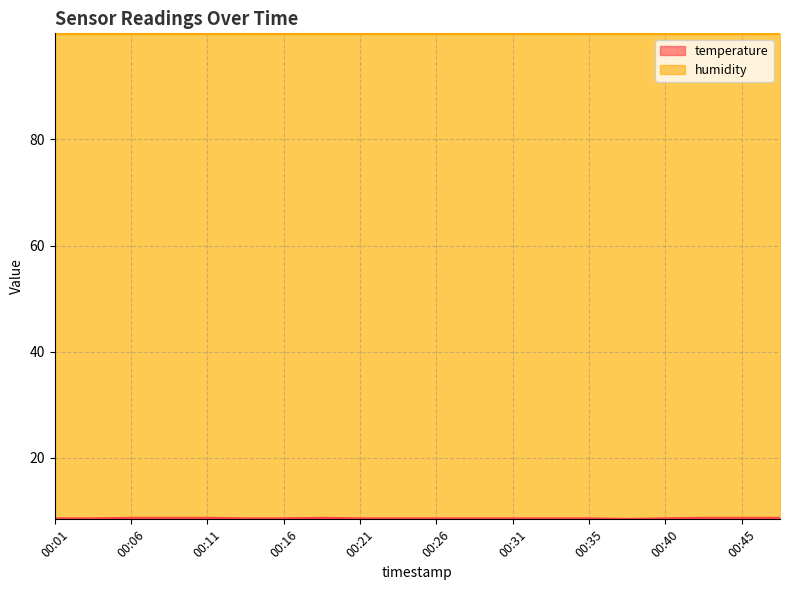

Rank the categories by value from highest to lowest.

00:06, 00:08, 00:11, 00:18, 00:43, 00:45, 00:48, 00:01, 00:04, 00:13, 00:16, 00:21, 00:23, 00:26, 00:28, 00:31, 00:33, 00:35, 00:40, 00:38